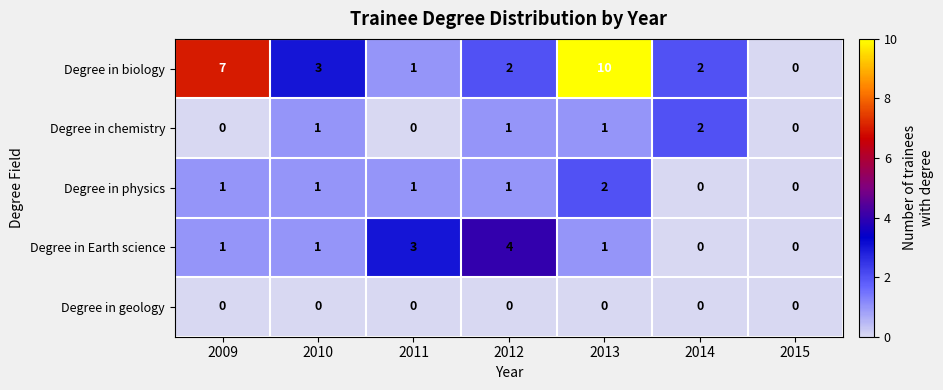

True or false: Degree in chemistry has a value of 0 at 2013.

False